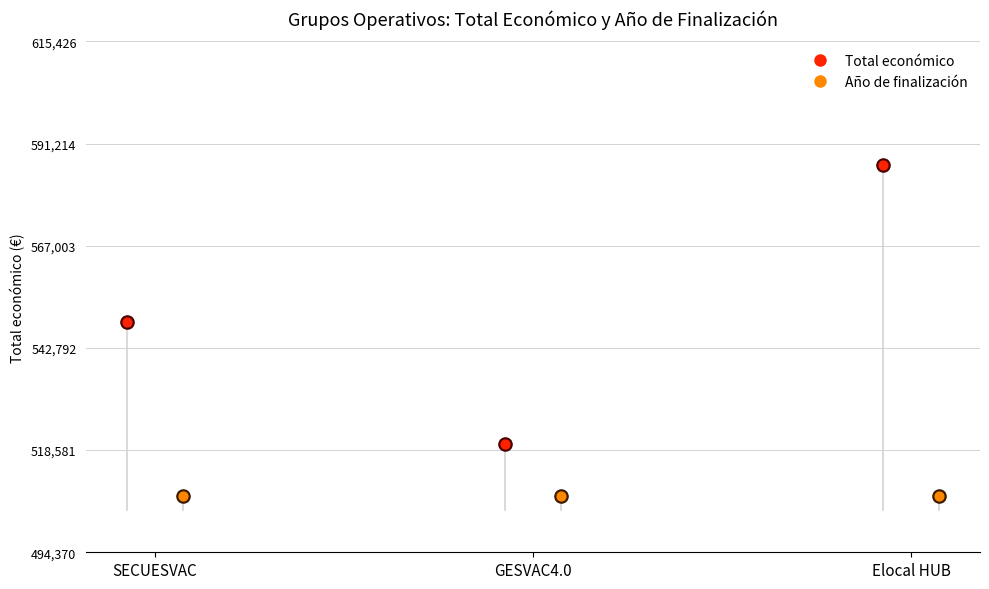

Is the value of Total económico at Elocal HUB greater than the value of Año de finalización at SECUESVAC?

Yes